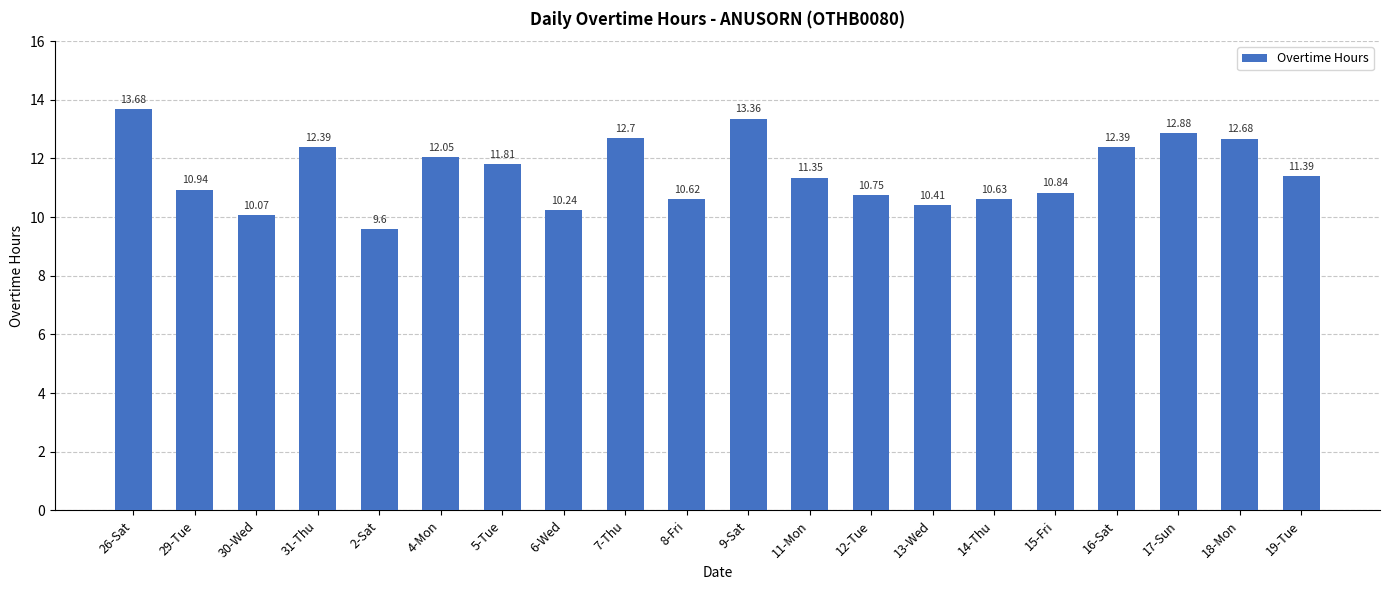

What is the change in value from 16-Sat to 17-Sun?

+0.5